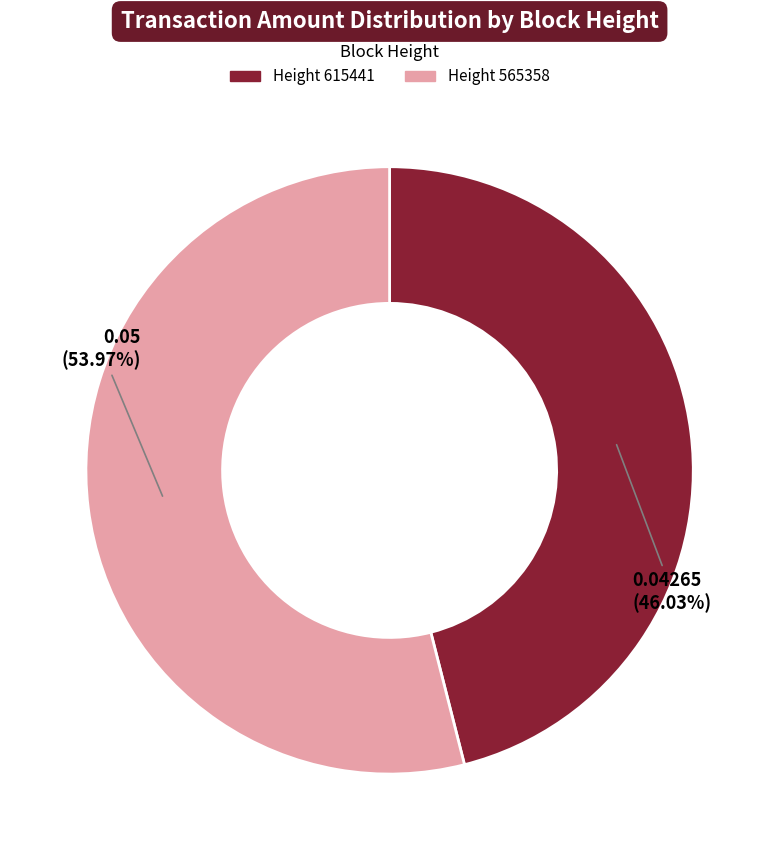

Is there any slice that represents more than half of the pie?

Yes